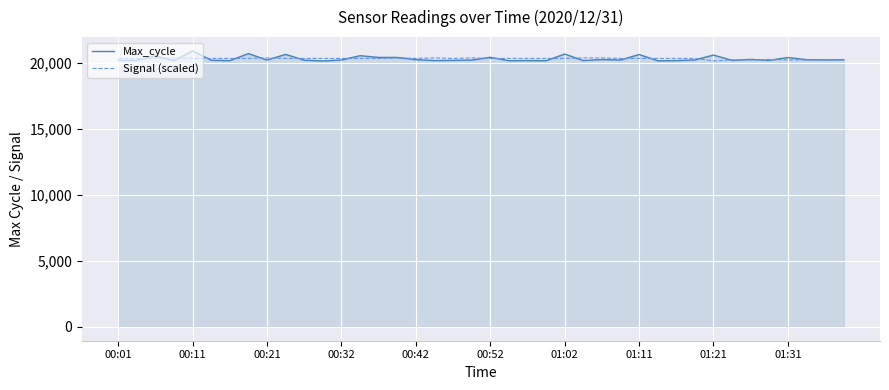

What is the greatest value displayed?

20902